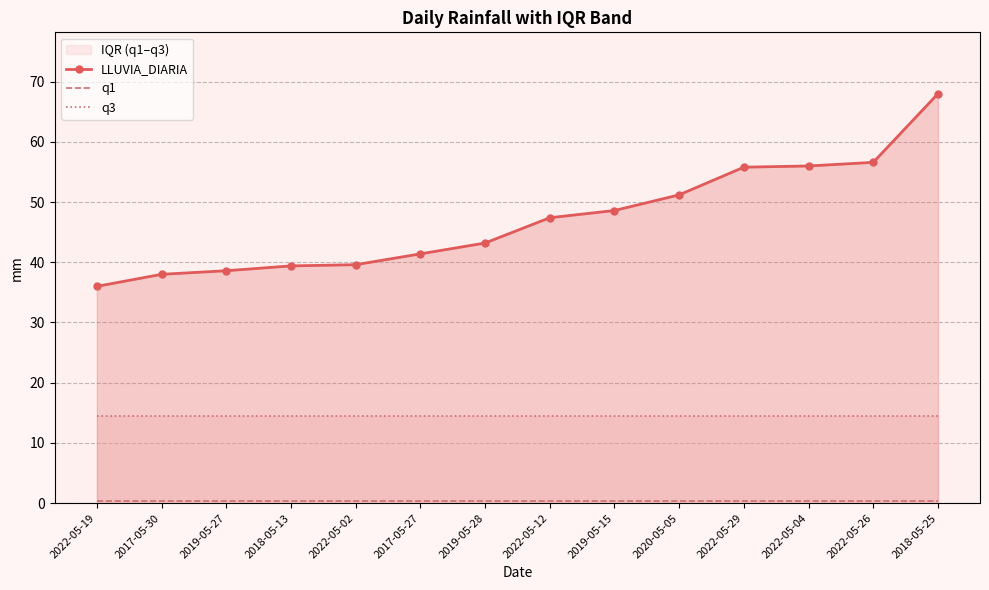

What is the average value of the LLUVIA_DIARIA series?

47.1